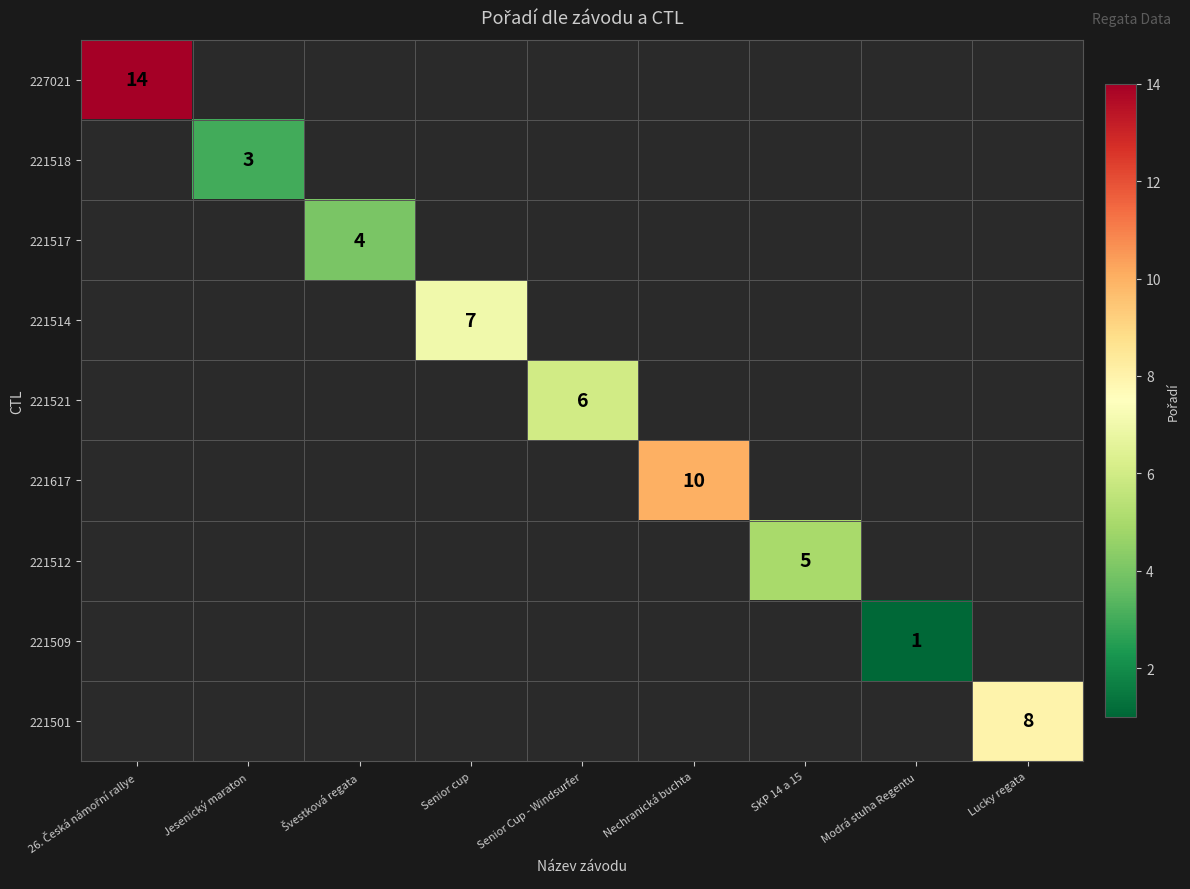

Which has a higher value, Senior cup or 26. Česká námořní rallye?

26. Česká námořní rallye